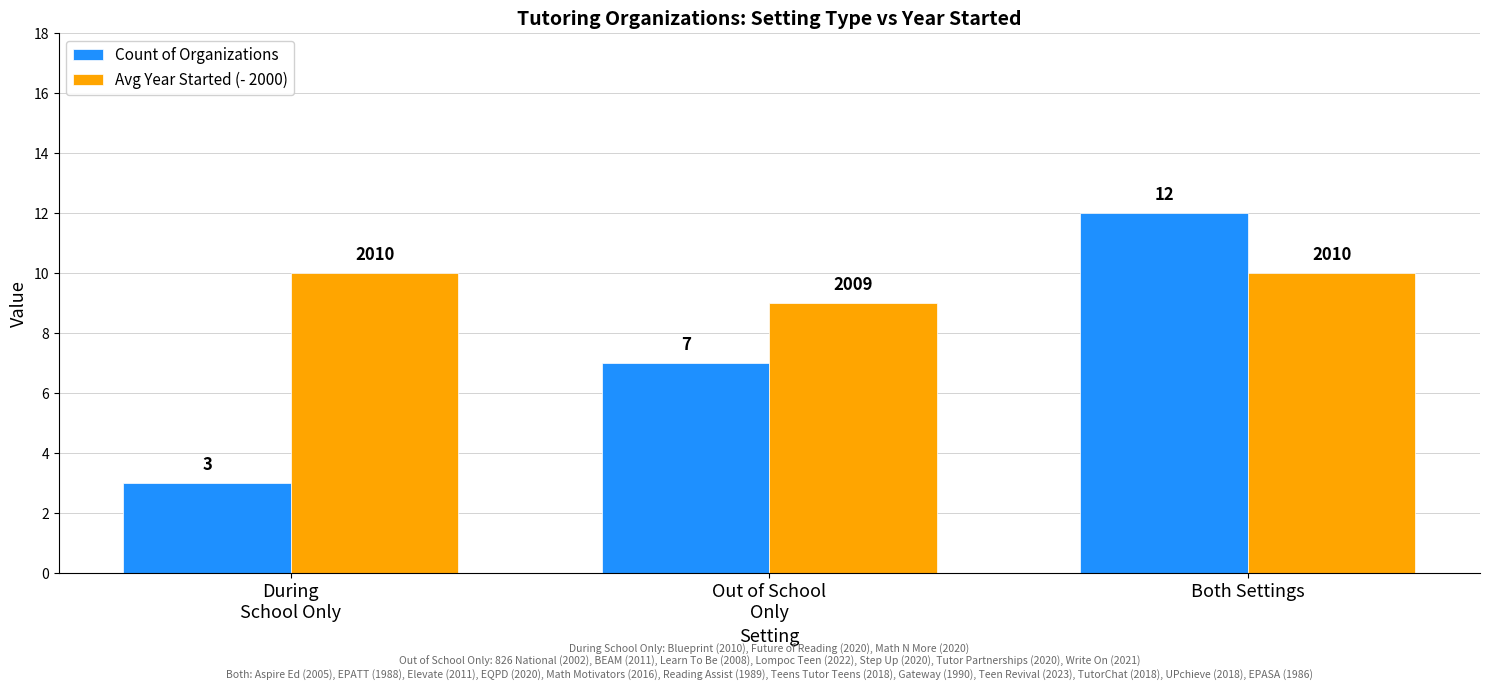

Reading left to right, what are all the values shown in this chart?

Count of Organizations: 3	7	12
Avg Year Started (- 2000): 10	9	10